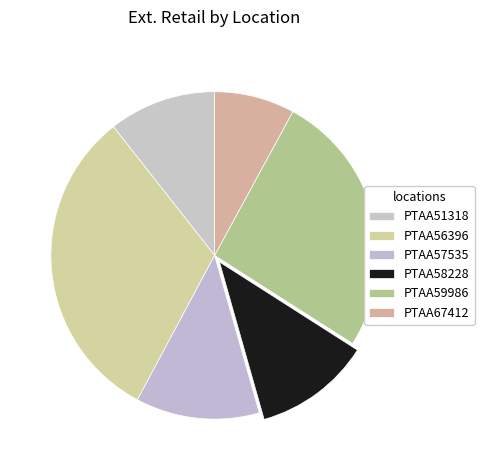

Is there any slice that represents more than half of the pie?

No